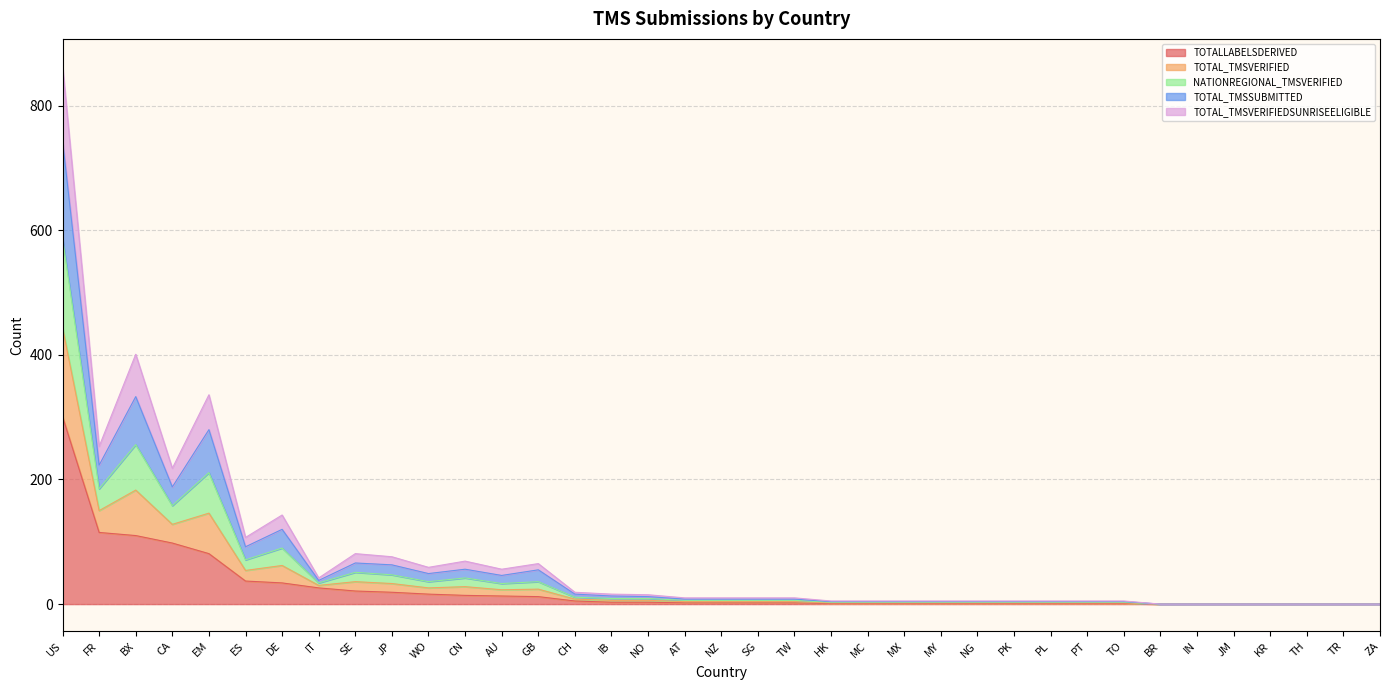

In NATIONREGIONAL_TMSVERIFIED, how many points are higher than both neighbors (excluding endpoints)?

6